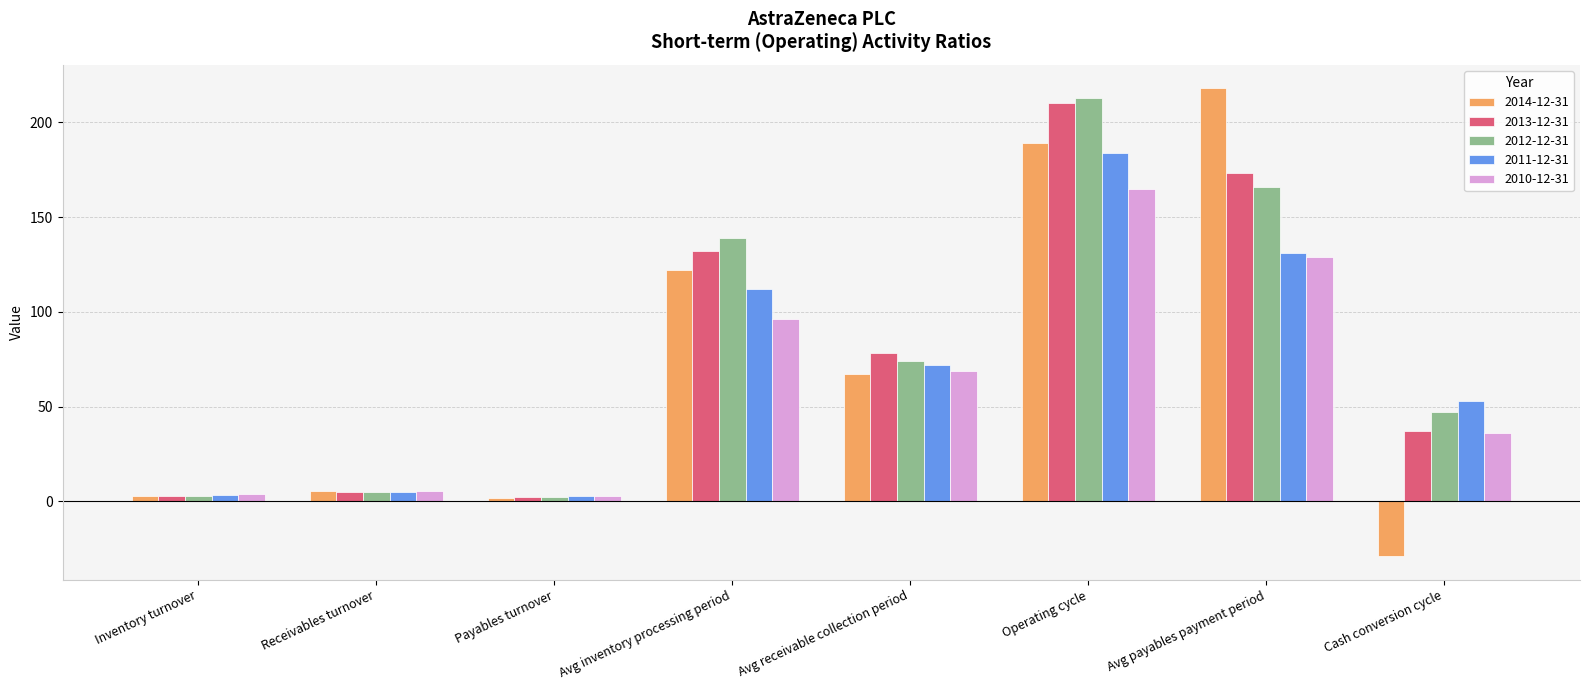

Which series has the widest spread of values?

2014-12-31